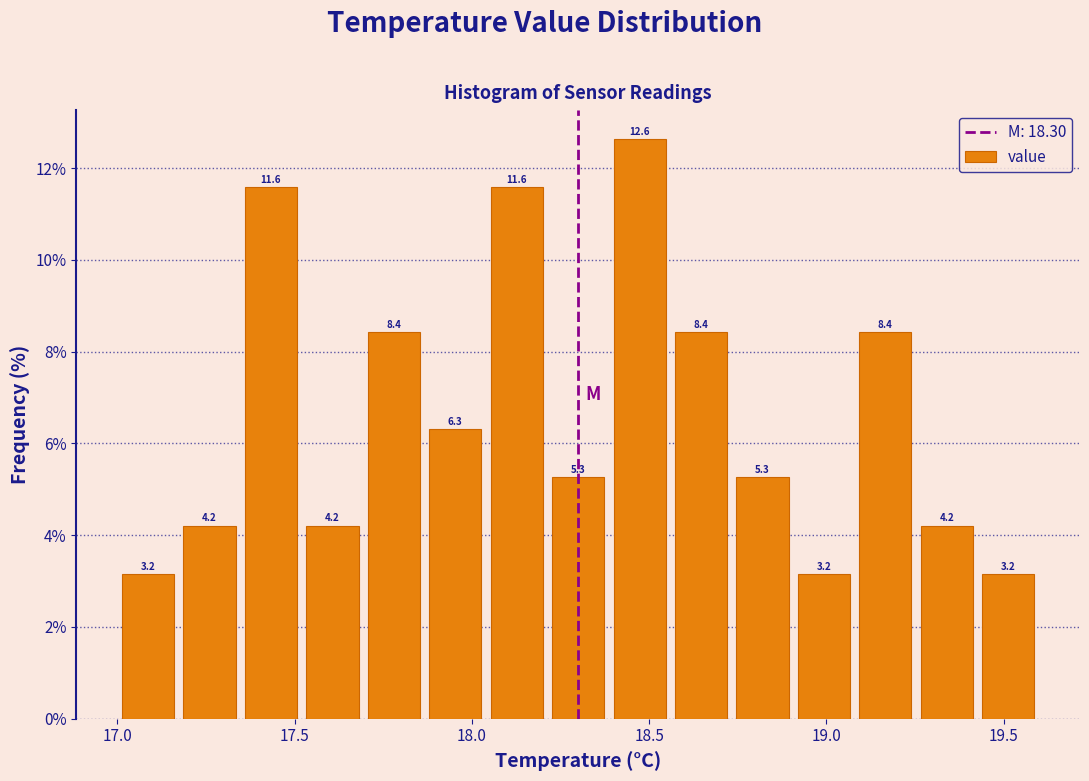

Around what value on the x-axis is the tallest bar? Give the approximate position of its centre, as read against the axis.

18.45